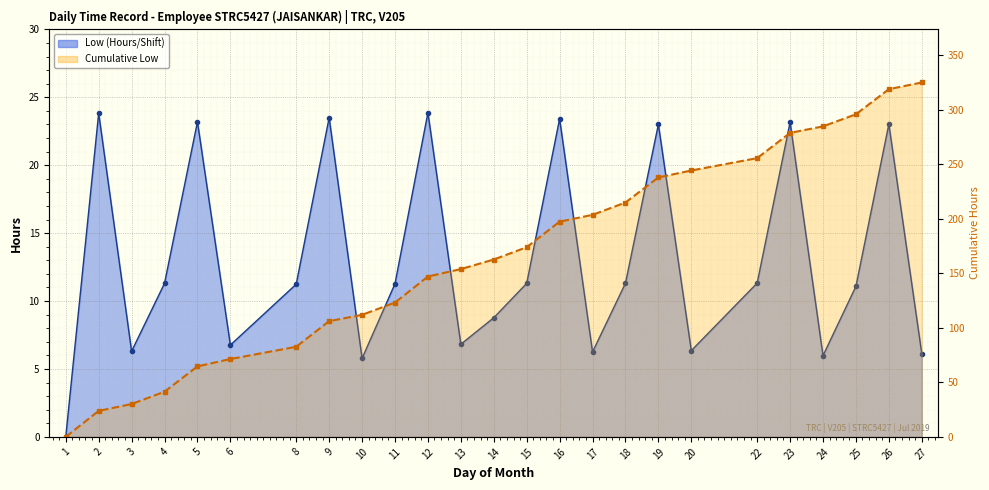

At which category does the data reach its first local valley?

3